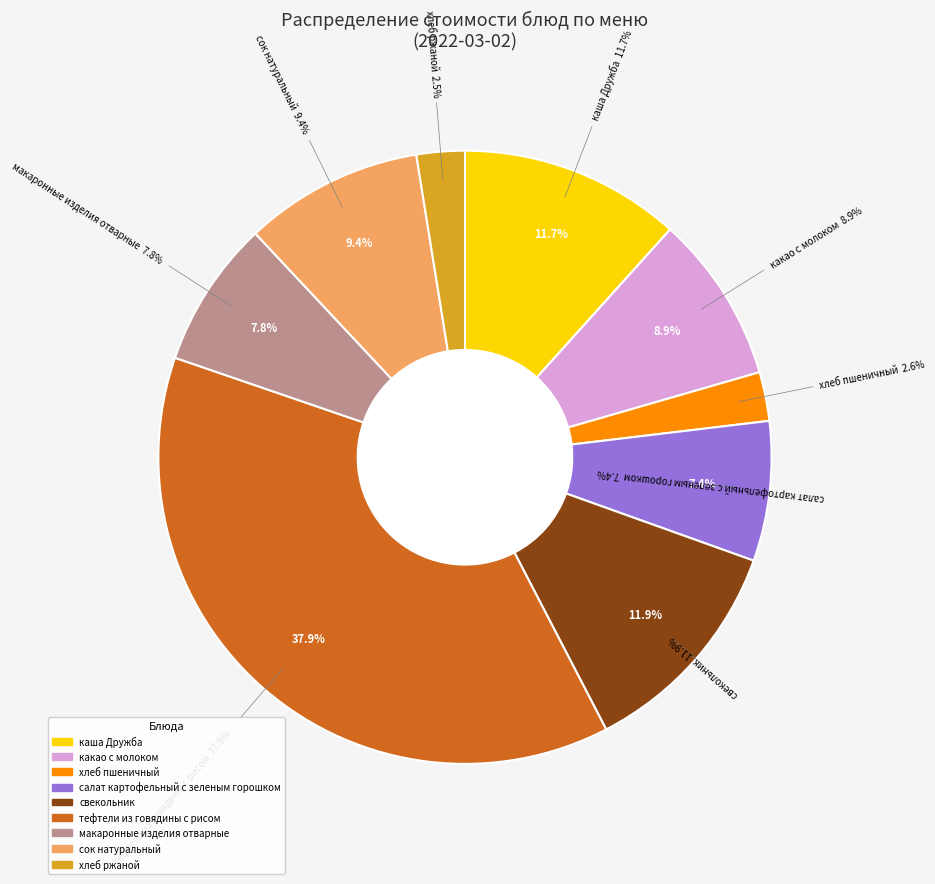

Which category has the smallest portion of the pie?

хлеб ржаной